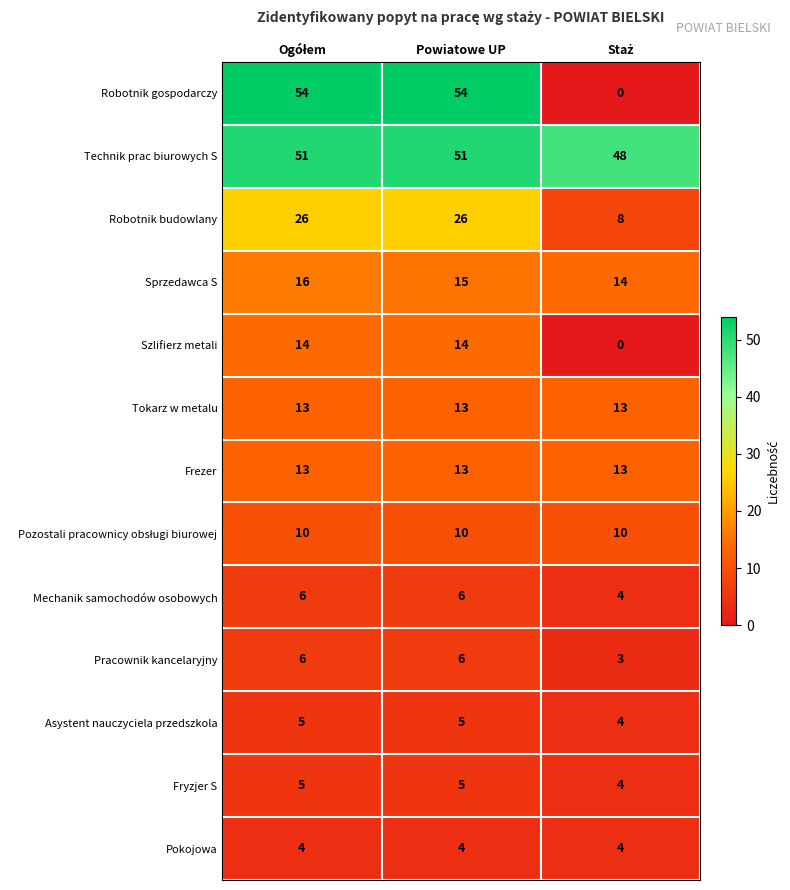

Is it true that Robotnik budowlany equals 44 at Powiatowe UP?

False